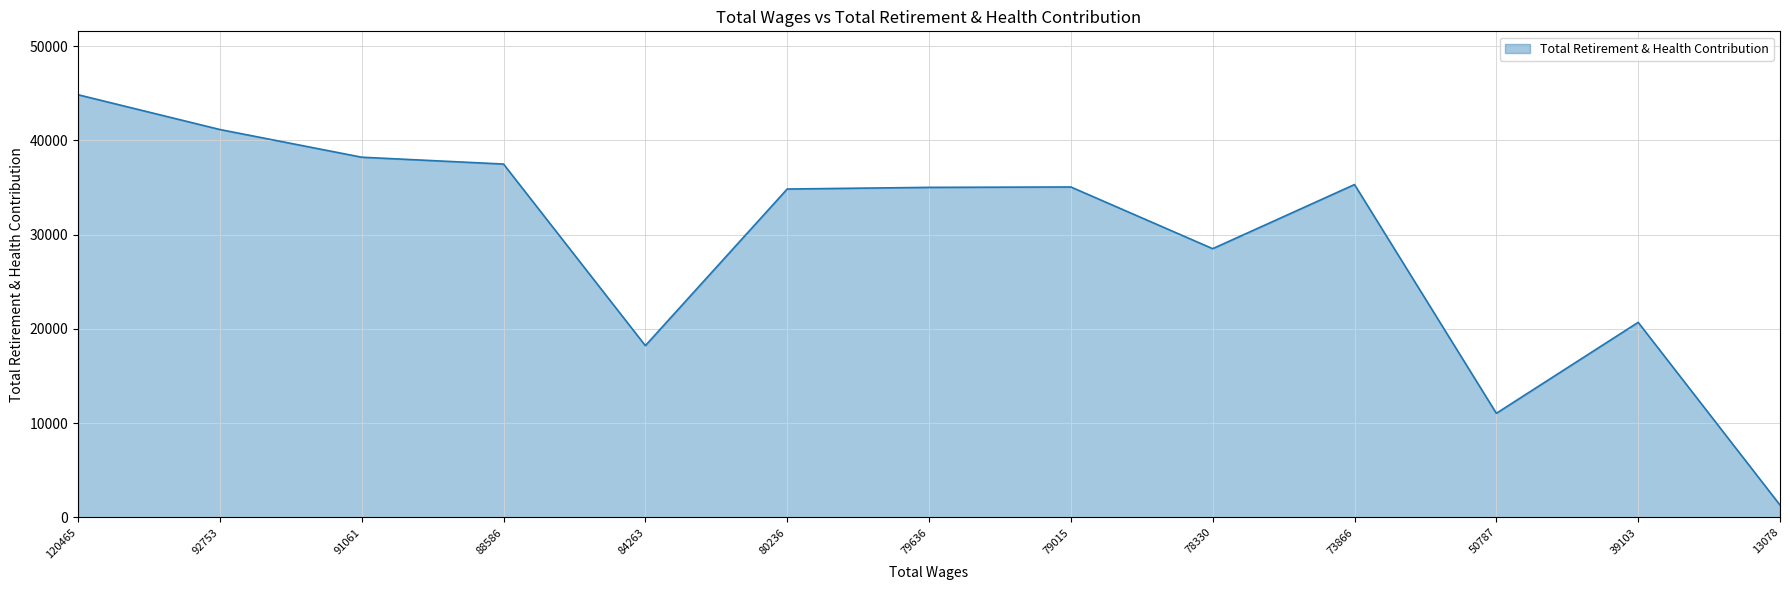

What is the difference between the values at 79015 and 91061?

3158